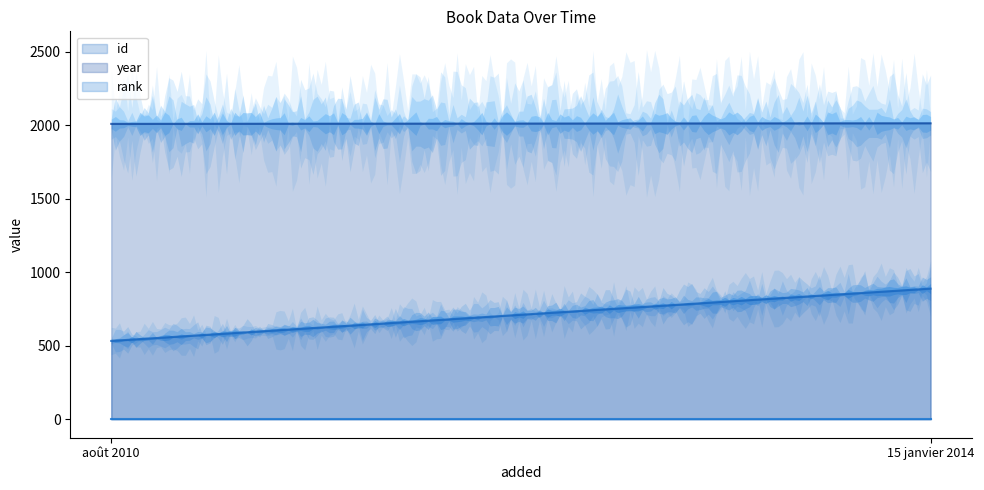

What is the label of the 1st point from the right?

15 janvier 2014